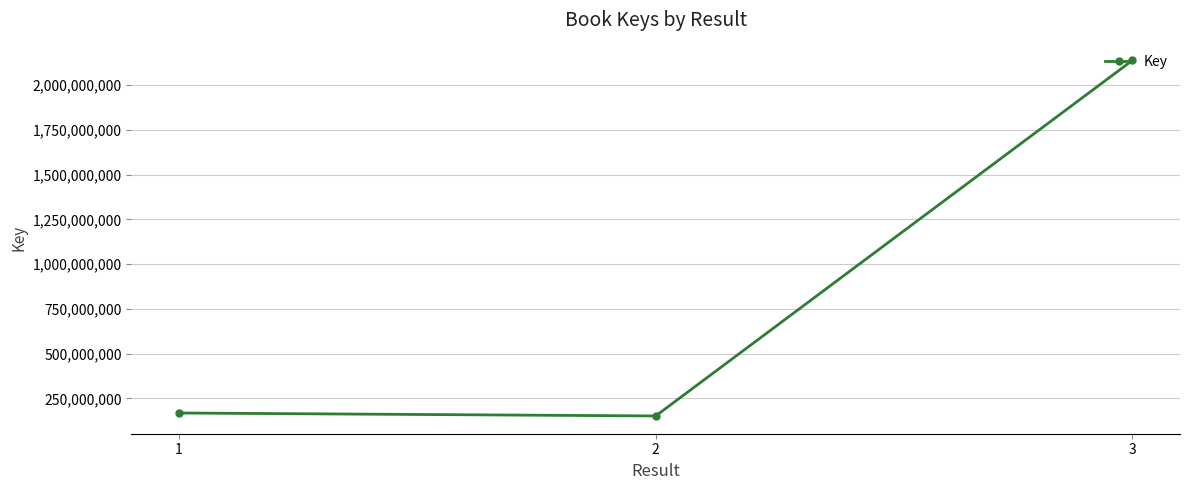

Reading right to left, transcribe all the data shown in this chart.

3=2137679862	2=152067510	1=168487287